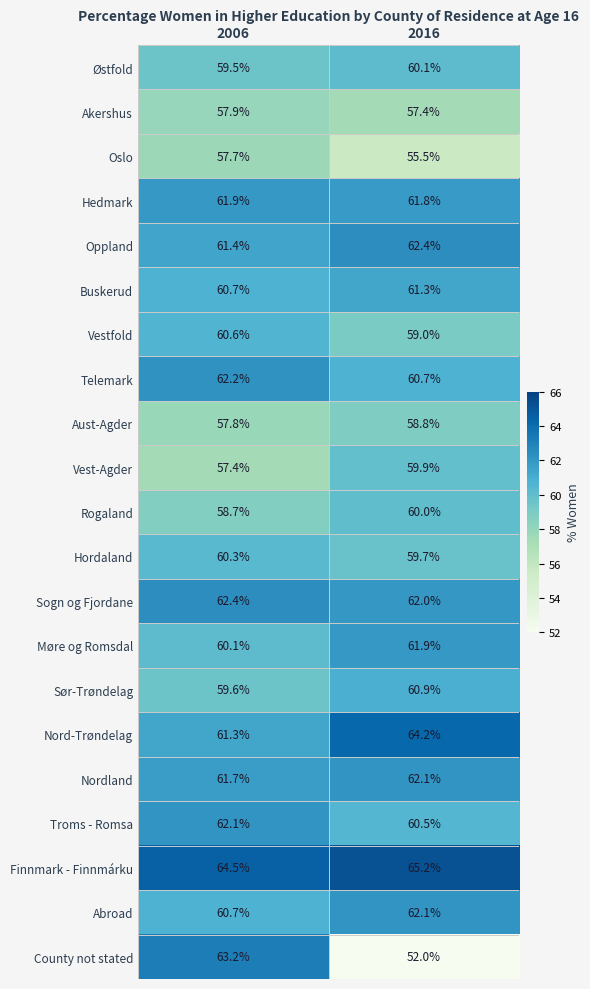

List the labels in order of Sogn og Fjordane value, largest first.

2006, 2016